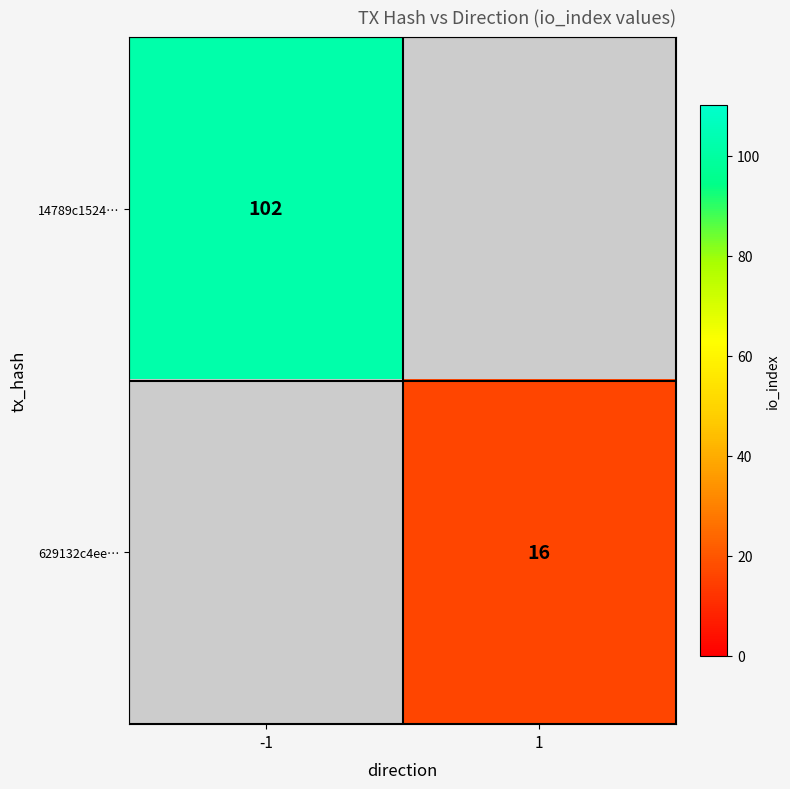

Which label corresponds to the largest value in the chart?

-1